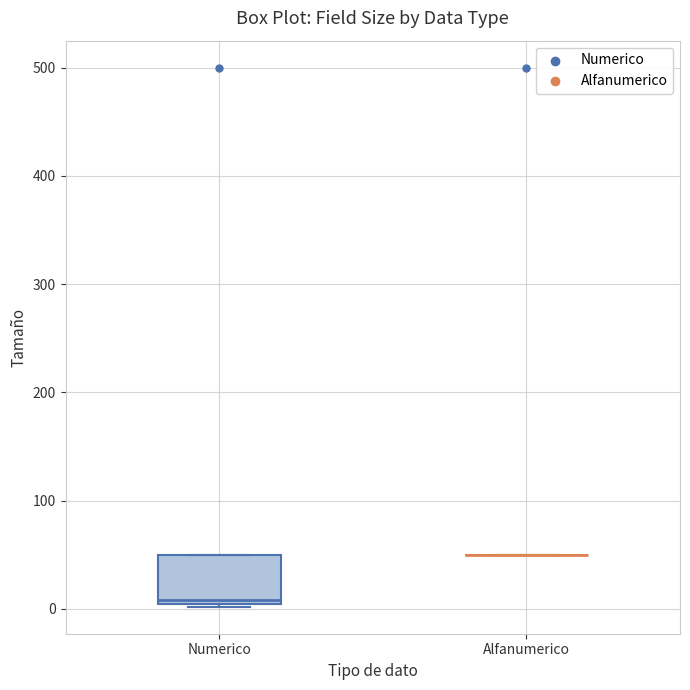

Reading left to right, read every box against the y-axis: the position of its median line, the range the box covers, and the ends of its whiskers. The values are not printed on the chart, so give them approximately, as read against the axis.

Numerico: median 10, box 0 to 50, whiskers 0 to 50
Alfanumerico: box collapsed to a line at 50, whiskers 50 to 50